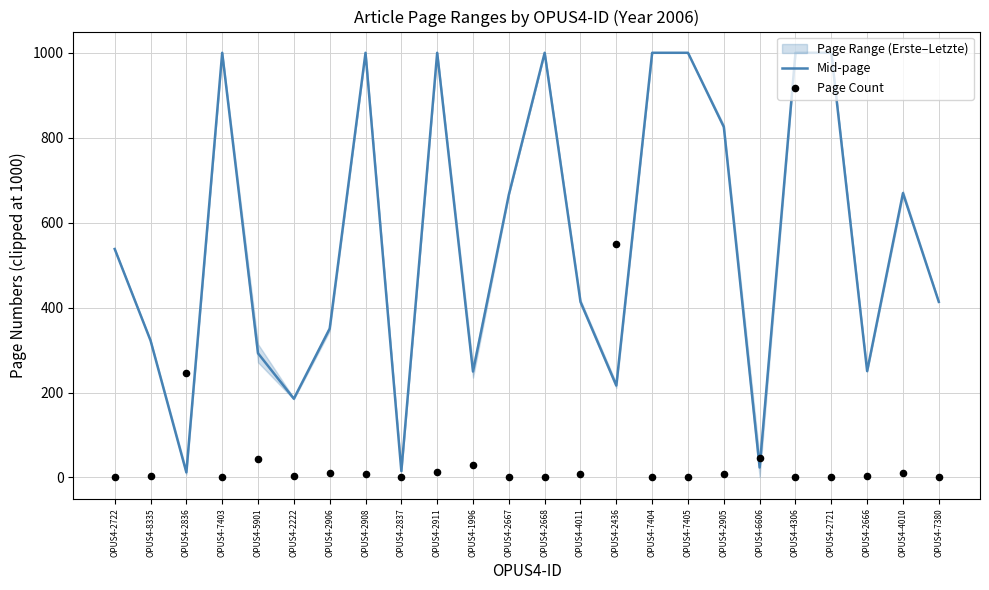

Which series has the largest total across all categories?

Mid-page